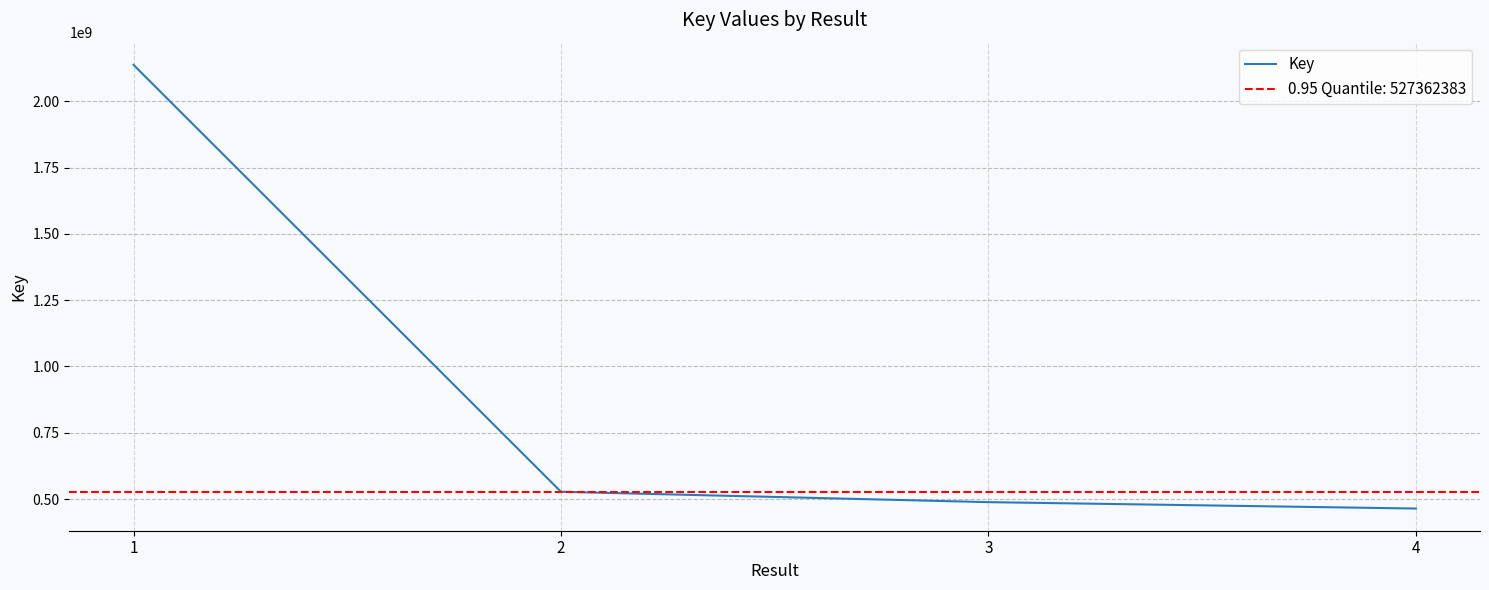

Is it true that the value at 2 is 527362383?

True